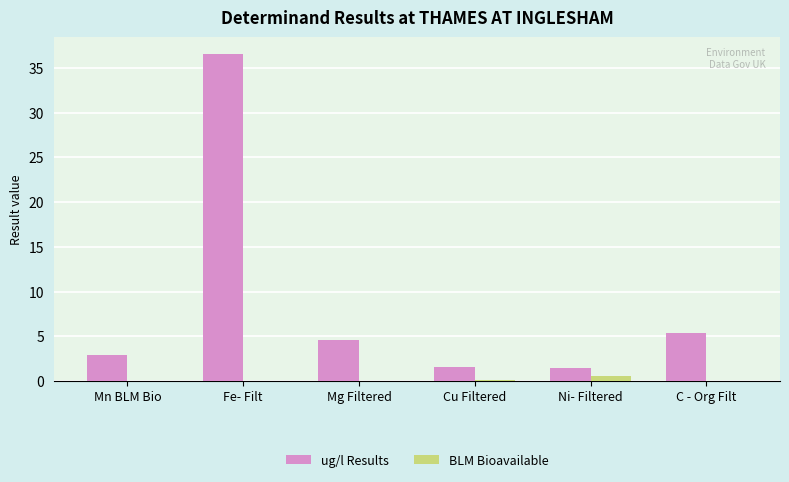

Which series changed the most between Fe- Filt and C - Org Filt?

ug/l Results